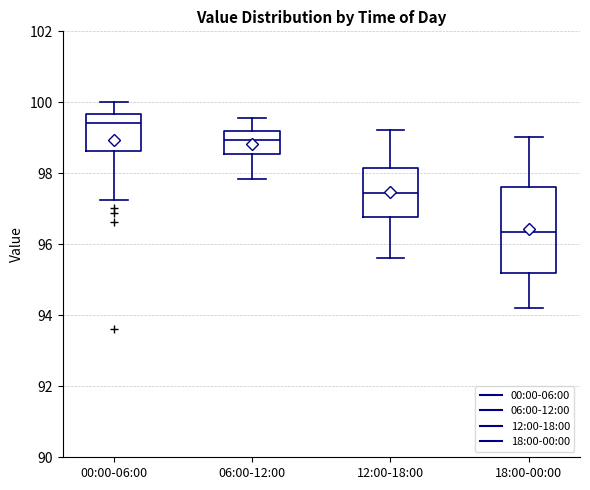

Reading left to right, transcribe this box plot: for each box, give where its median line is, the range the box spans, and where its two whiskers end, as read against the y-axis. The values are not printed on the chart, so give them approximately, as read against the axis.

00:00-06:00: median 99.4, box 98.6 to 99.6, whiskers 97.2 to 100.0
06:00-12:00: median 99.0, box 98.6 to 99.2, whiskers 97.8 to 99.6
12:00-18:00: median 97.4, box 96.8 to 98.2, whiskers 95.6 to 99.2
18:00-00:00: median 96.4, box 95.2 to 97.6, whiskers 94.2 to 99.0